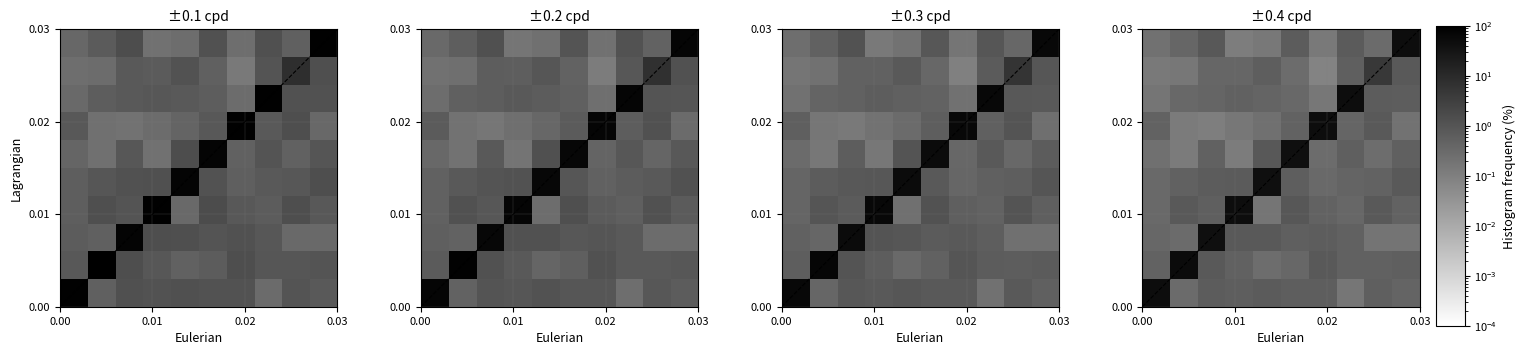

What is the maximum value shown in the chart?

55.0